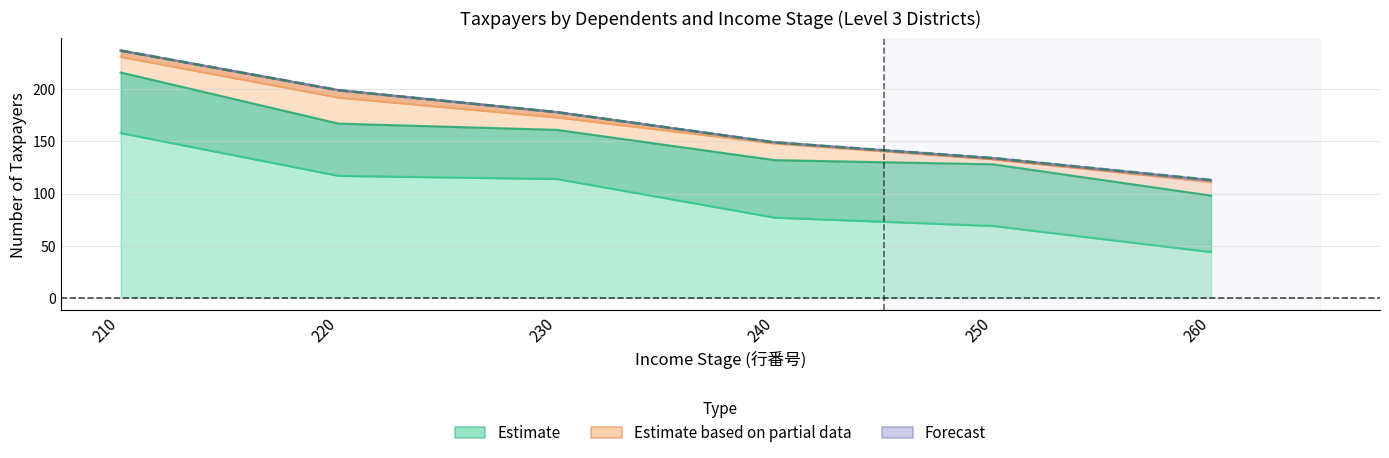

The value of 5人 at 250 is 1. True or false?

False